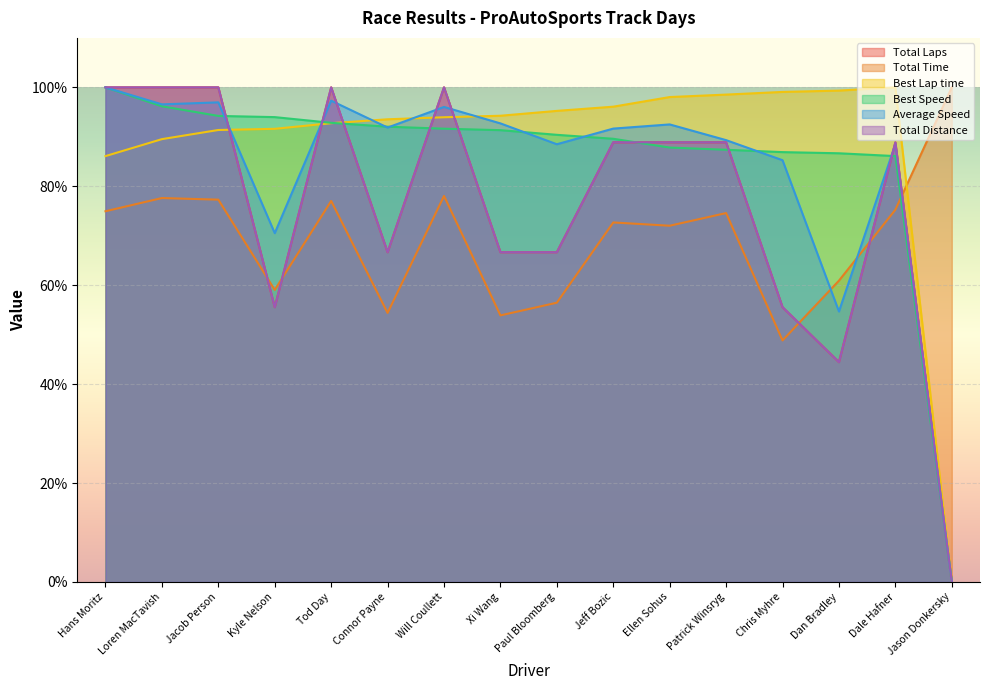

Which has a higher value, Dale Hafner or Hans Moritz?

Hans Moritz